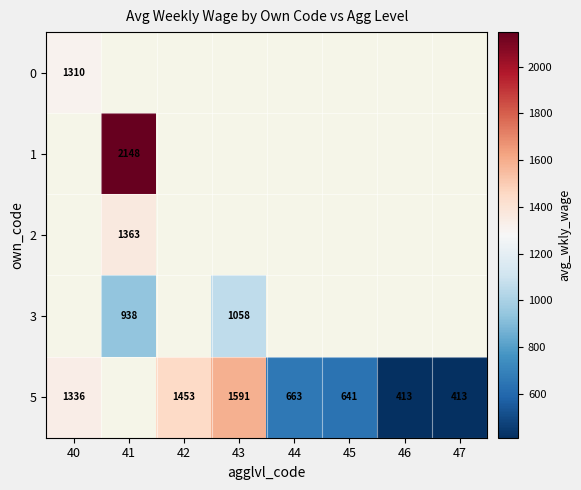

Is it true that 0 equals 1310 at 40?

True